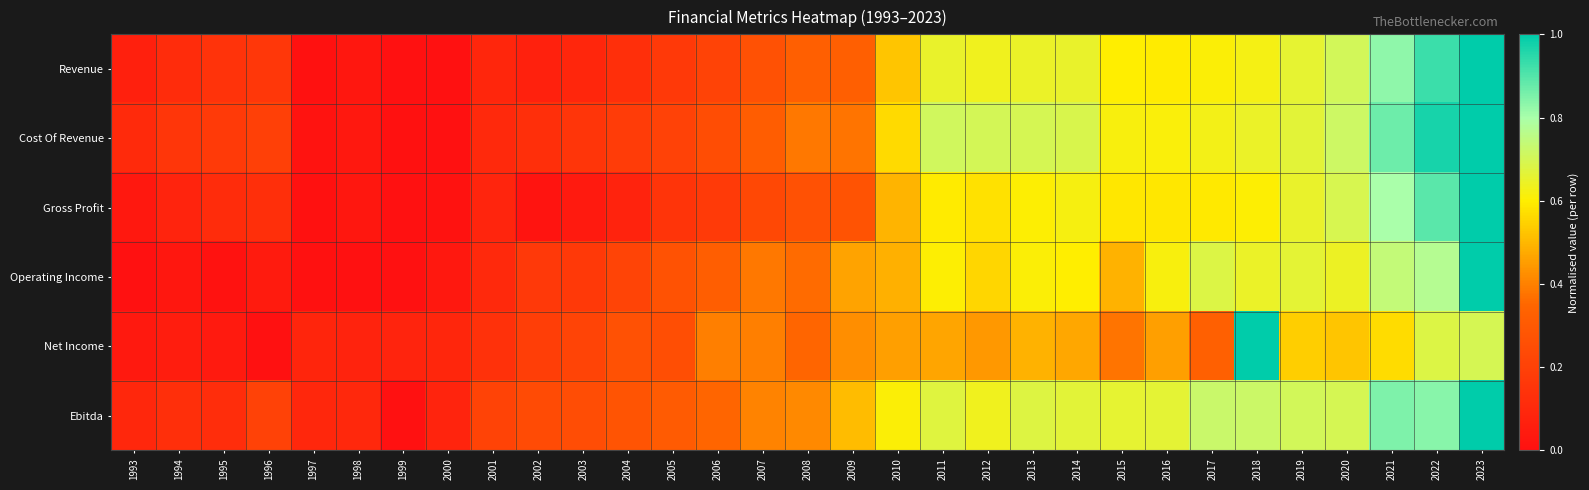

Reading right to left, extract all data points from this chart.

Revenue: 2023=1.0	2022=0.9	2021=0.8	2020=0.7	2019=0.7	2018=0.6	2017=0.6	2016=0.6	2015=0.6	2014=0.7	2013=0.6	2012=0.6	2011=0.6	2010=0.5	2009=0.3	2008=0.3	2007=0.3	2006=0.2	2005=0.2	2004=0.1	2003=0.1	2002=0.1	2001=0.1	2000=0.0	1999=0.0	1998=0.0	1997=0.0	1996=0.2	1995=0.1	1994=0.1	1993=0.1
Cost Of Revenue: 2023=1.0	2022=1.0	2021=0.9	2020=0.7	2019=0.7	2018=0.6	2017=0.6	2016=0.6	2015=0.6	2014=0.7	2013=0.7	2012=0.7	2011=0.7	2010=0.6	2009=0.4	2008=0.4	2007=0.3	2006=0.3	2005=0.2	2004=0.2	2003=0.2	2002=0.1	2001=0.1	2000=0.0	1999=0.0	1998=0.0	1997=0.0	1996=0.2	1995=0.2	1994=0.2	1993=0.1
Gross Profit: 2023=1.0	2022=0.9	2021=0.8	2020=0.7	2019=0.7	2018=0.6	2017=0.6	2016=0.6	2015=0.6	2014=0.6	2013=0.6	2012=0.6	2011=0.6	2010=0.5	2009=0.3	2008=0.3	2007=0.2	2006=0.2	2005=0.1	2004=0.1	2003=0.0	2002=0.0	2001=0.1	2000=0.0	1999=0.0	1998=0.0	1997=0.0	1996=0.1	1995=0.1	1994=0.1	1993=0.0
Operating Income: 2023=1.0	2022=0.8	2021=0.7	2020=0.6	2019=0.7	2018=0.6	2017=0.7	2016=0.6	2015=0.5	2014=0.6	2013=0.6	2012=0.6	2011=0.6	2010=0.5	2009=0.5	2008=0.4	2007=0.4	2006=0.3	2005=0.3	2004=0.2	2003=0.2	2002=0.2	2001=0.1	2000=0.0	1999=0.0	1998=0.0	1997=0.0	1996=0.0	1995=0.0	1994=0.0	1993=0.0
Net Income: 2023=0.7	2022=0.7	2021=0.6	2020=0.5	2019=0.5	2018=1.0	2017=0.3	2016=0.5	2015=0.4	2014=0.5	2013=0.5	2012=0.4	2011=0.5	2010=0.5	2009=0.4	2008=0.4	2007=0.4	2006=0.4	2005=0.3	2004=0.3	2003=0.2	2002=0.2	2001=0.1	2000=0.1	1999=0.1	1998=0.1	1997=0.1	1996=0.0	1995=0.0	1994=0.1	1993=0.0
Ebitda: 2023=1.0	2022=0.8	2021=0.8	2020=0.7	2019=0.7	2018=0.7	2017=0.7	2016=0.7	2015=0.7	2014=0.7	2013=0.7	2012=0.6	2011=0.7	2010=0.6	2009=0.5	2008=0.4	2007=0.4	2006=0.3	2005=0.3	2004=0.3	2003=0.2	2002=0.2	2001=0.2	2000=0.1	1999=0.0	1998=0.1	1997=0.1	1996=0.2	1995=0.1	1994=0.1	1993=0.1